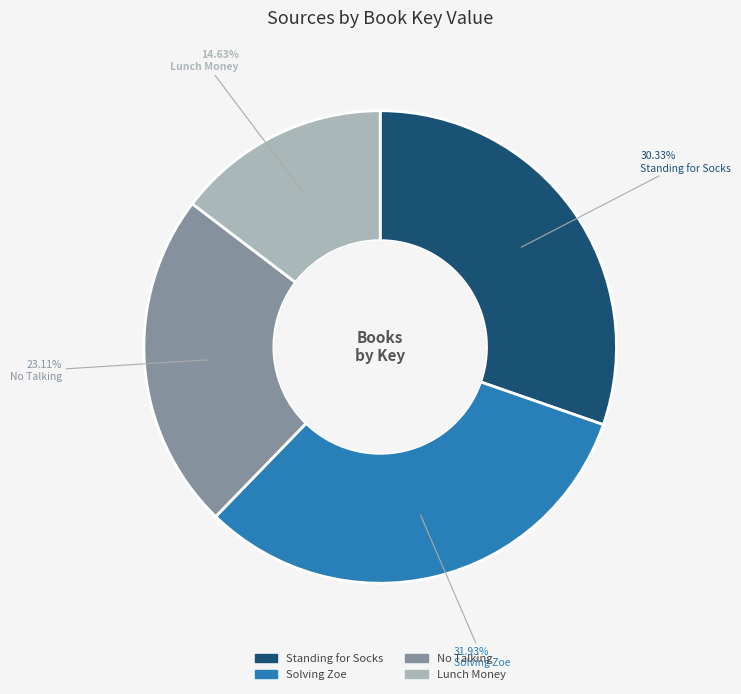

How many slices are in this pie chart?

4